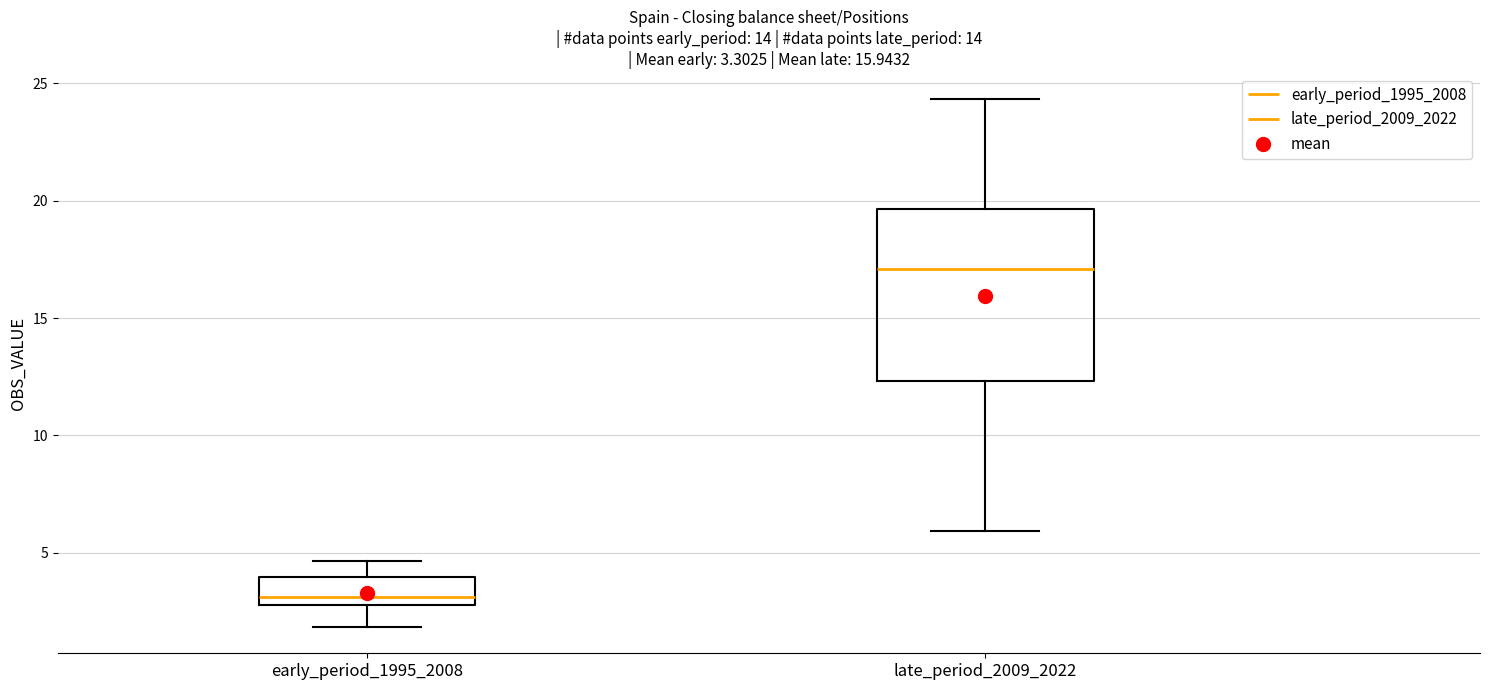

Which box has the highest median line?

late_period_2009_2022